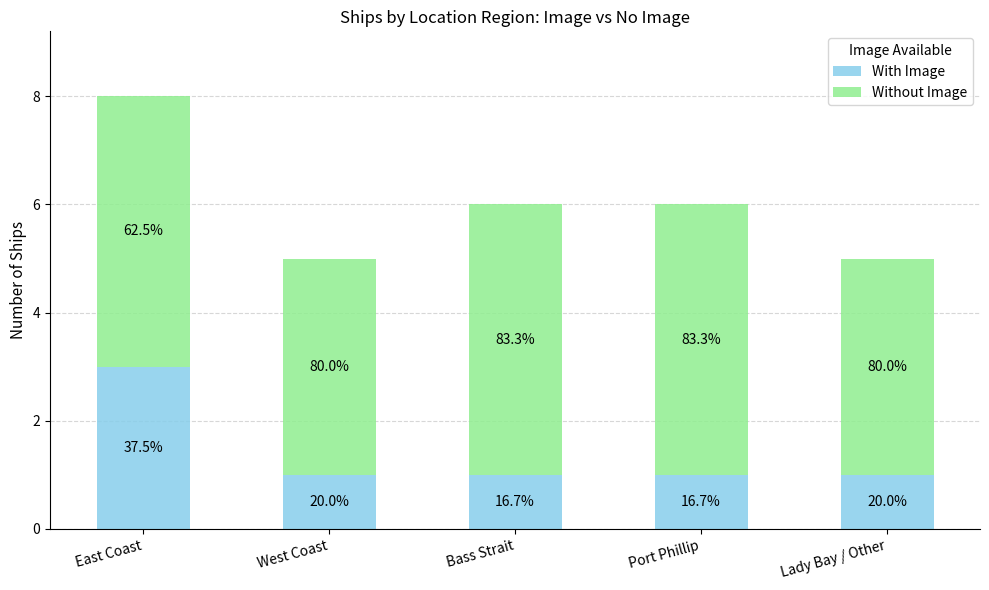

Which series has the widest spread of values?

With Image